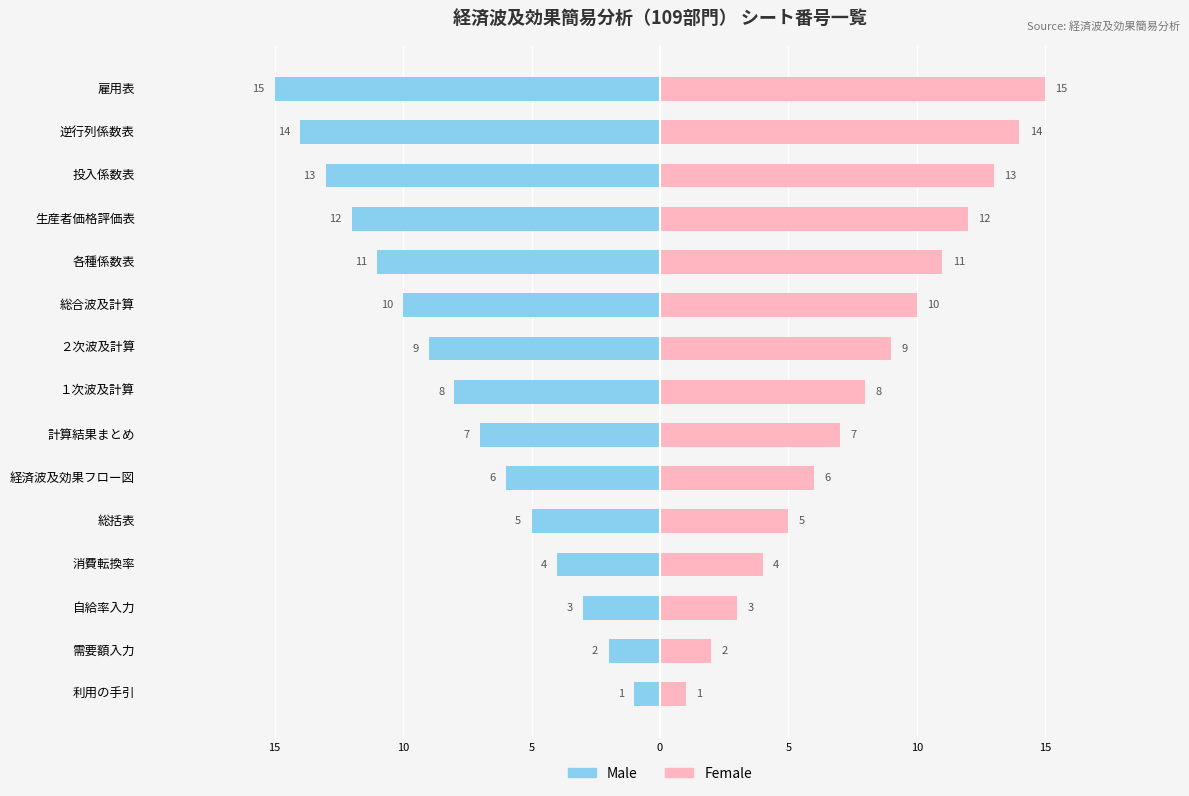

The Female series shows 0 at 需要額入力. True or false?

False